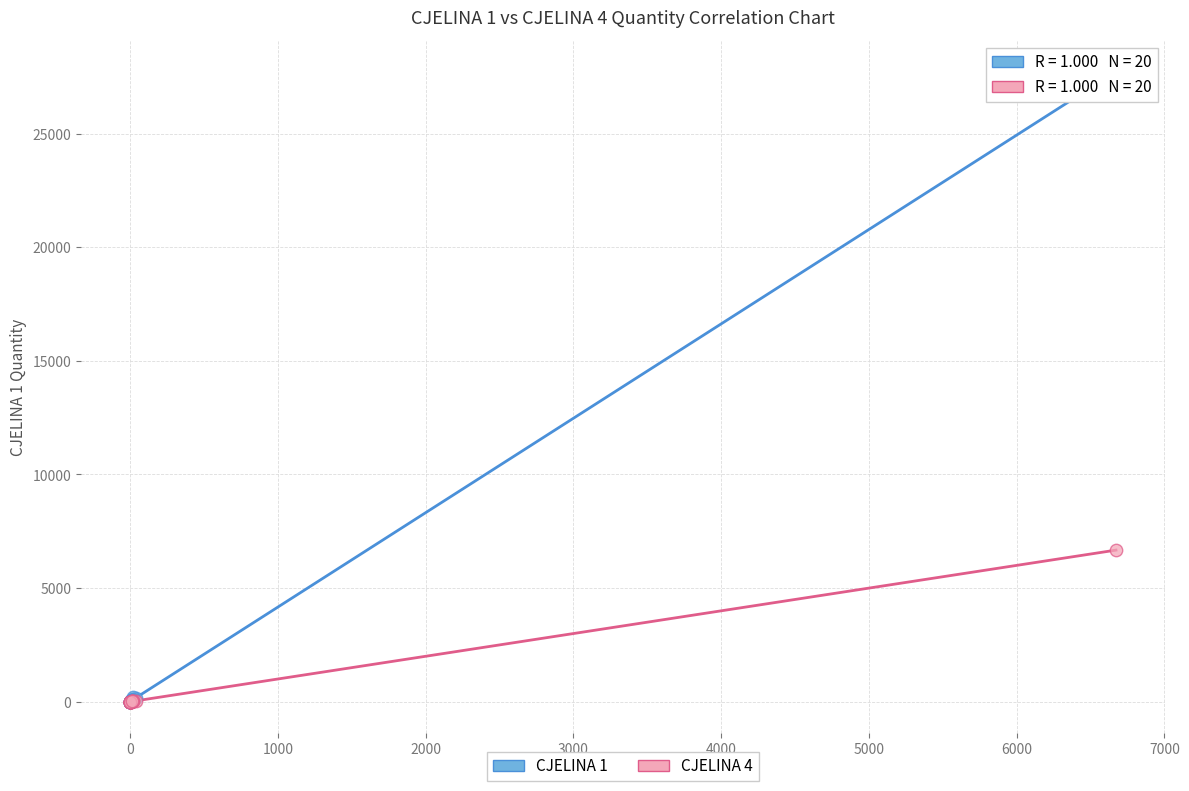

Which series has the widest spread of Y values?

CJELINA 1